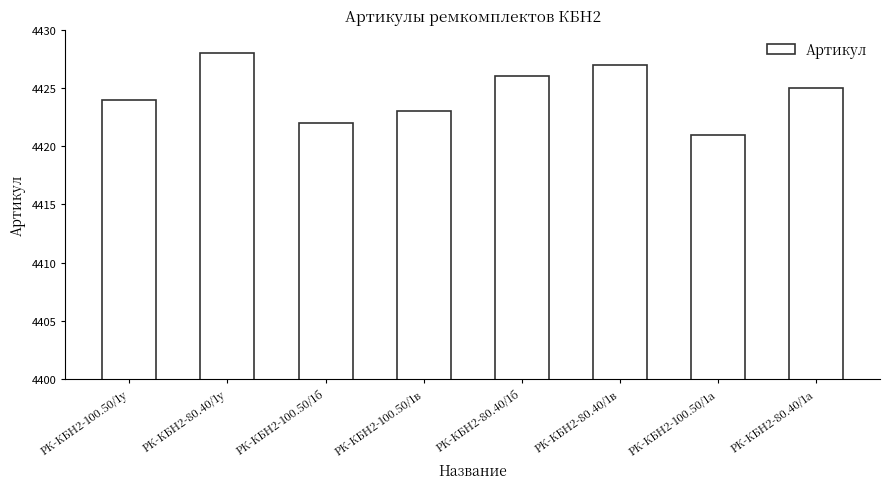

Rank the categories by value from highest to lowest.

РК-КБН2-80.40/1у, РК-КБН2-80.40/1в, РК-КБН2-80.40/1б, РК-КБН2-80.40/1а, РК-КБН2-100.50/1у, РК-КБН2-100.50/1в, РК-КБН2-100.50/1б, РК-КБН2-100.50/1а